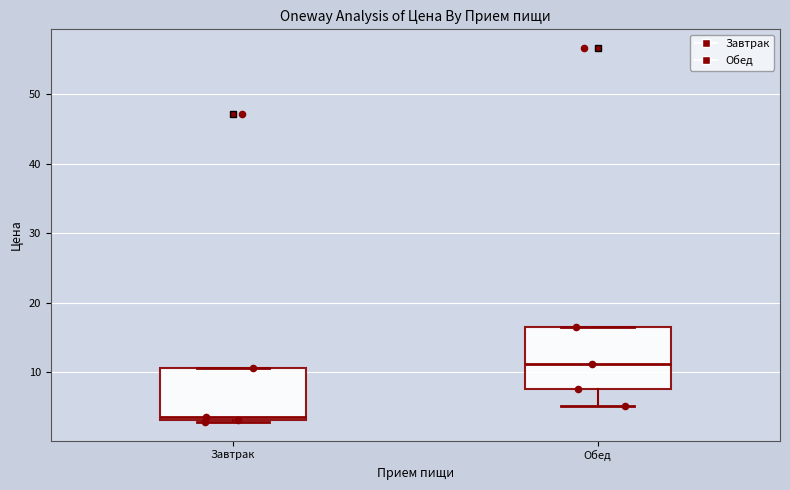

Comparing the boxes themselves (not the whiskers), which one is the tallest?

Обед